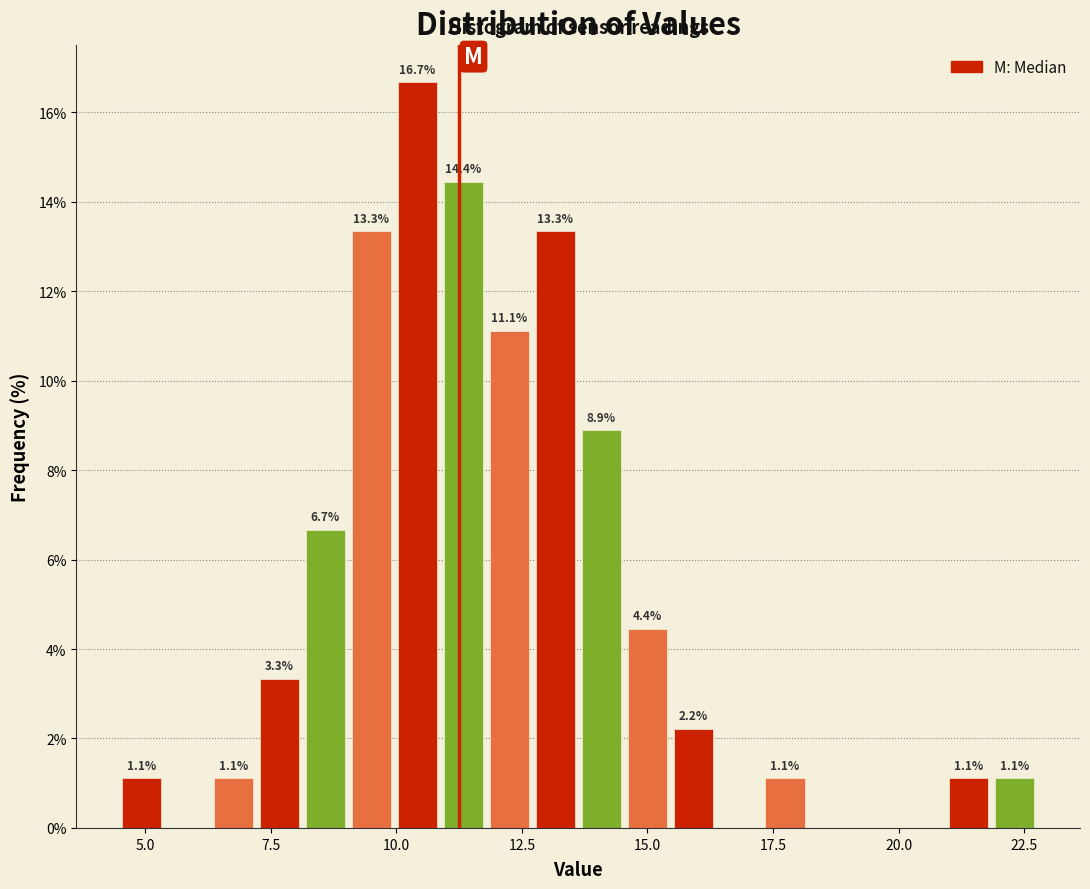

Around what value on the x-axis is the tallest bar? Give the approximate position of its centre, as read against the axis.

10.5